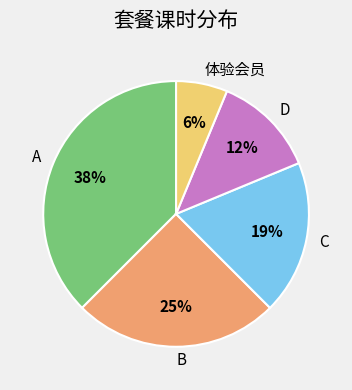

What is the ratio of the value at A to the value at C?

2.0